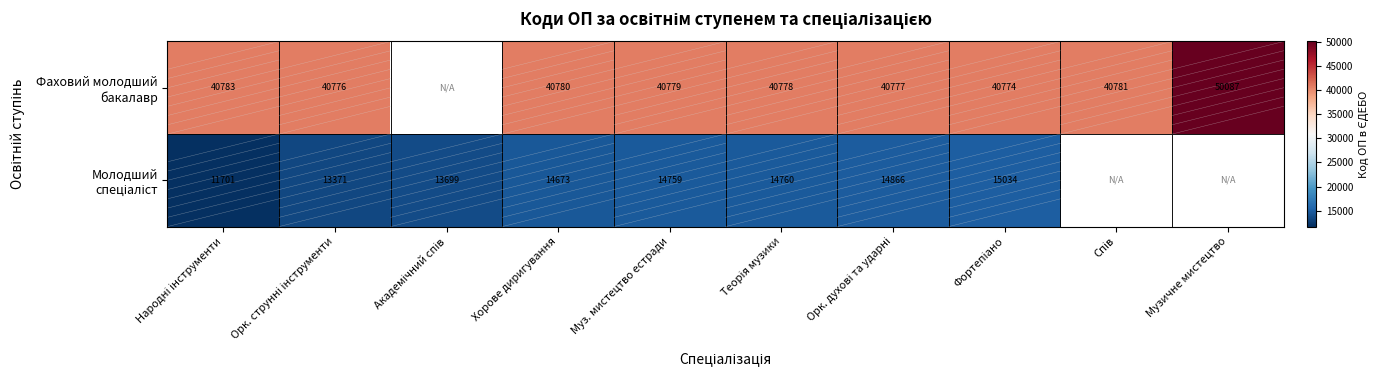

Which category has the highest value in the Фаховий молодший бакалавр series?

Музичне мистецтво